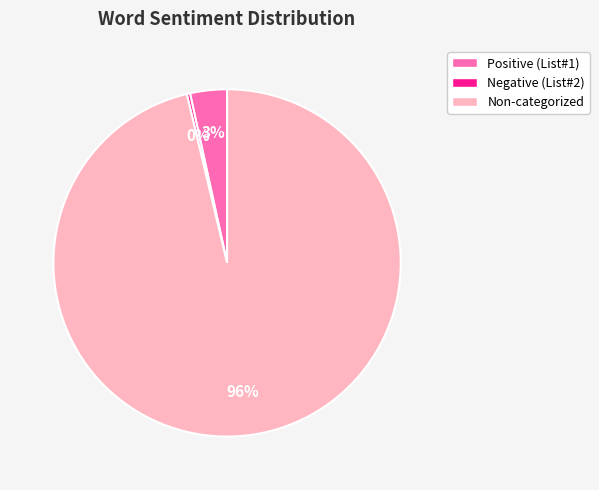

Do Non-categorized and Positive (List#1) together represent more than half of the pie?

Yes